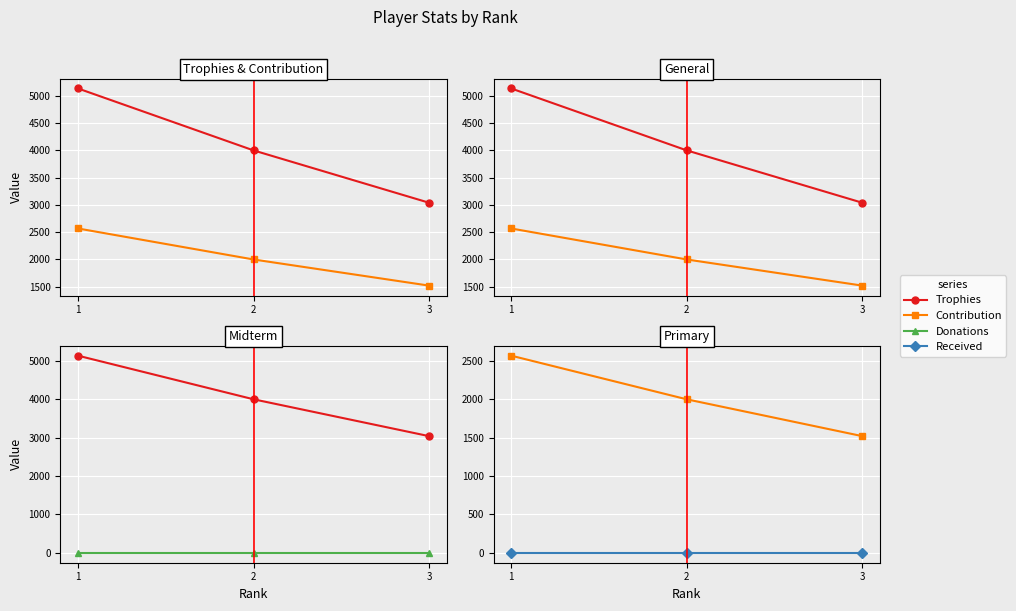

At 2, list the series in order from largest to smallest.

Trophies, Contribution, Donations, Received